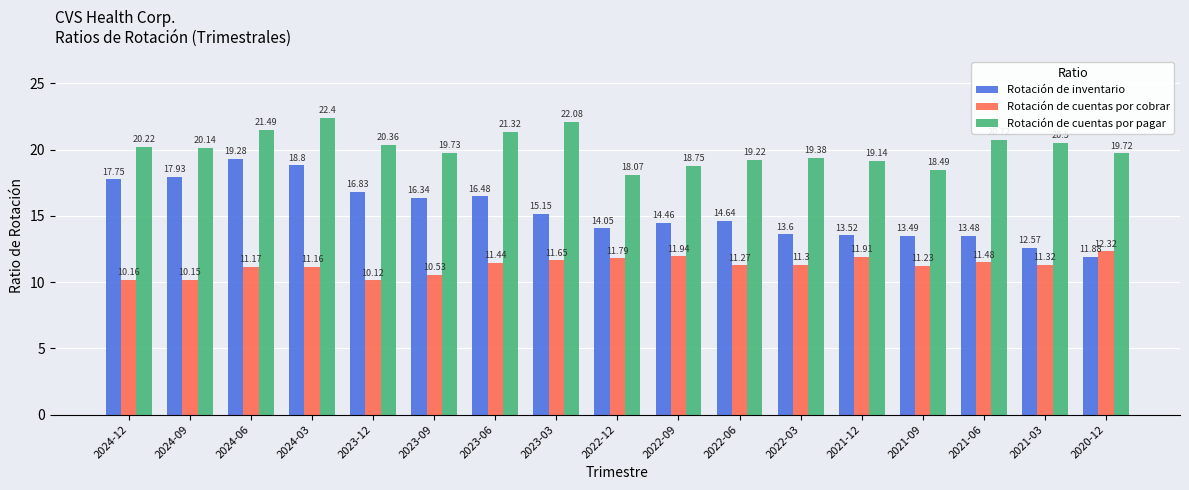

At which label does Rotación de cuentas por pagar first exceed 20?

2024-12